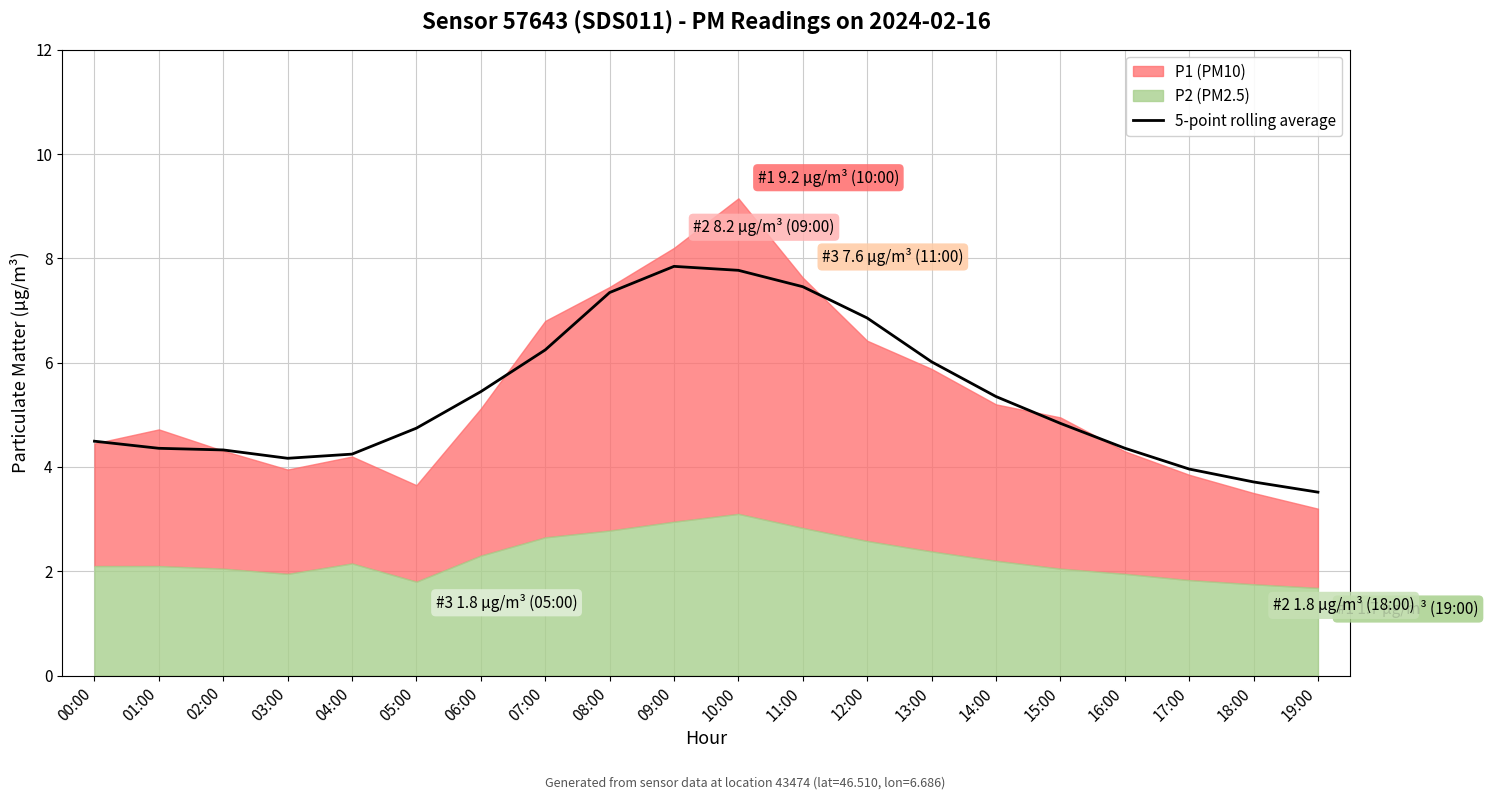

The 5-point rolling average series shows 2.3 at 15:00. True or false?

False